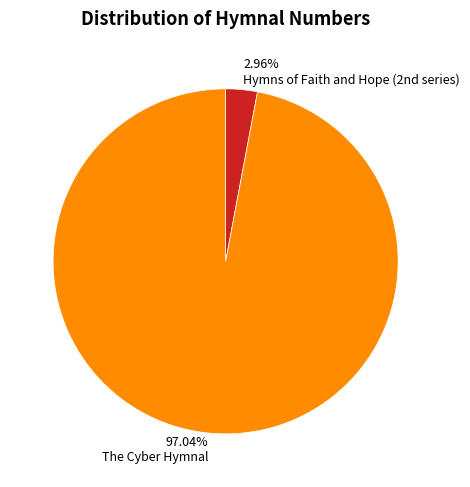

Is there any slice that represents more than half of the pie?

Yes